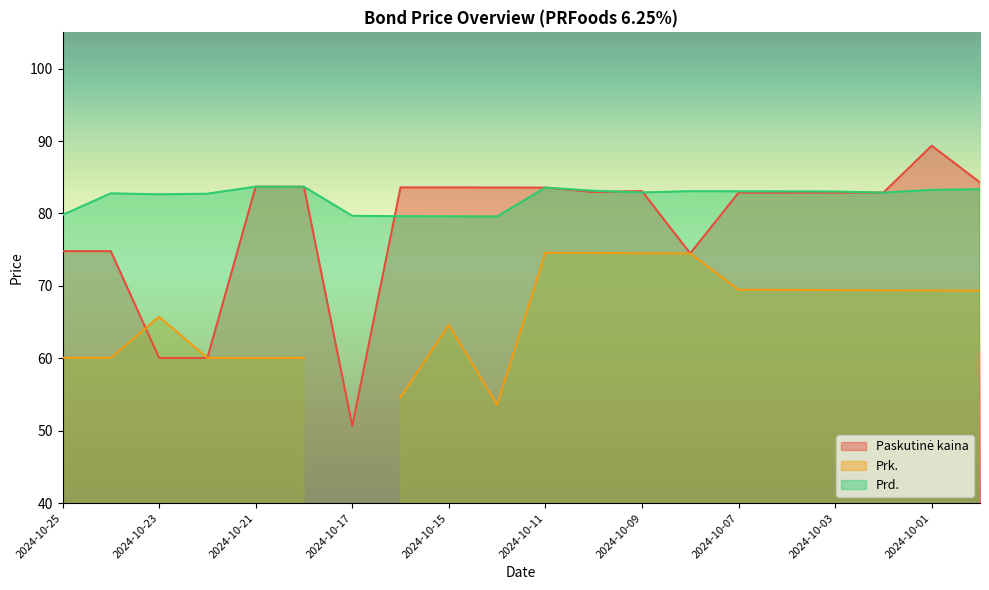

How many intersections are there between Prd. and Paskutinė kaina?

3